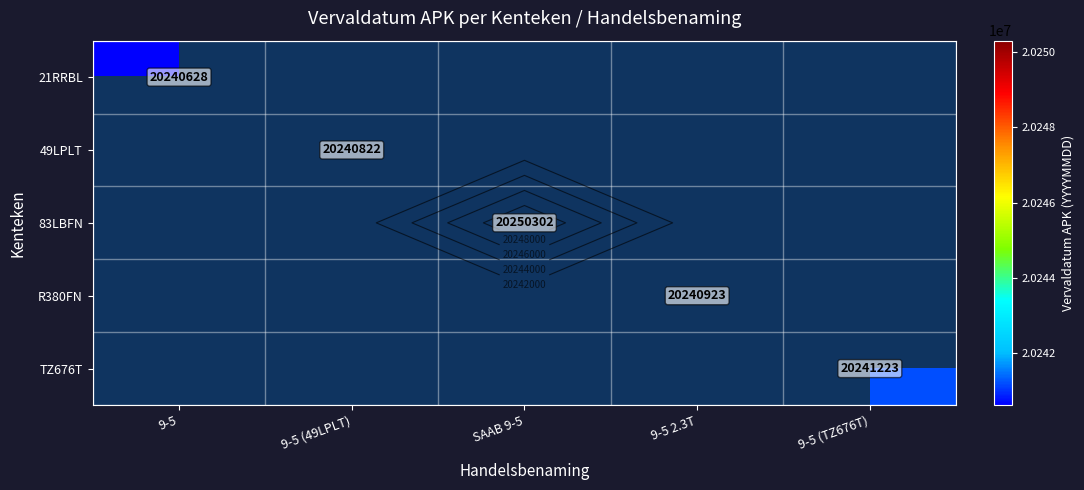

Which category has the lowest value across all series?

9-5